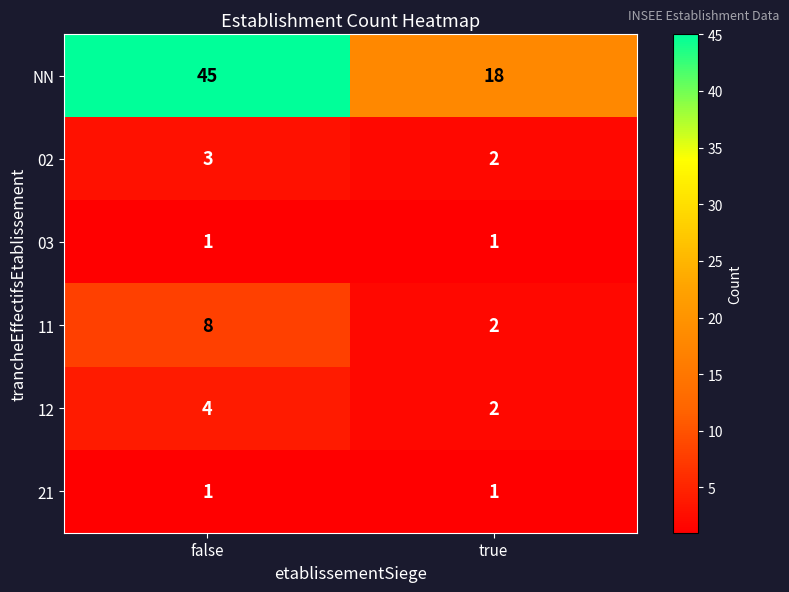

True or false: 12 has a value of 3 at true.

False